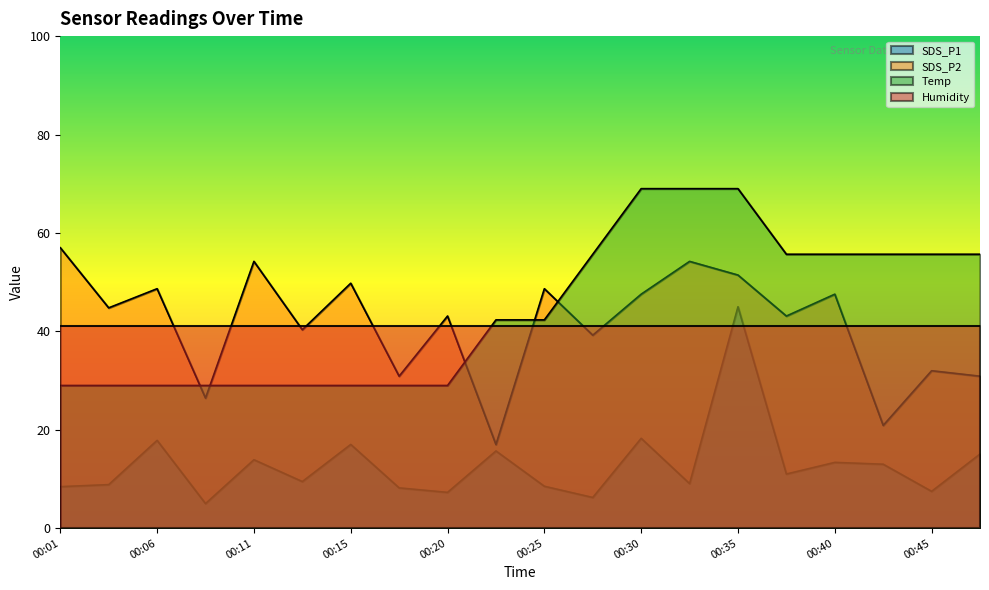

Where is the first local minimum for SDS_P2?

00:03